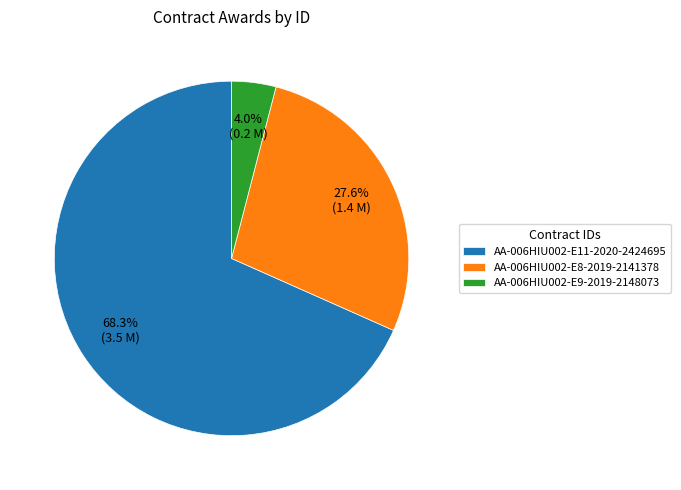

Count the number of slices in the pie.

3